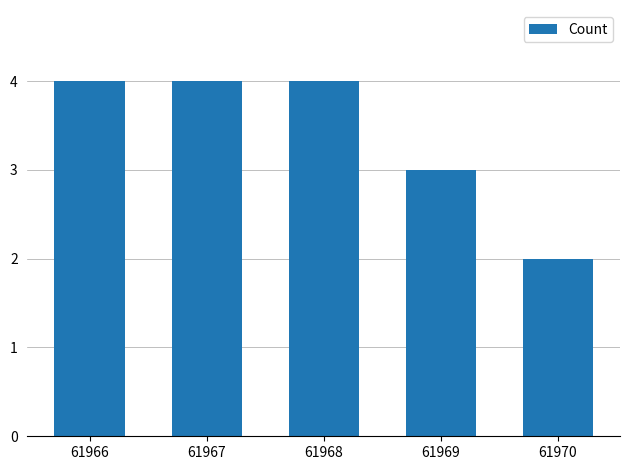

Reading right to left, list all the values displayed in this chart.

61970=2	61969=3	61968=4	61967=4	61966=4